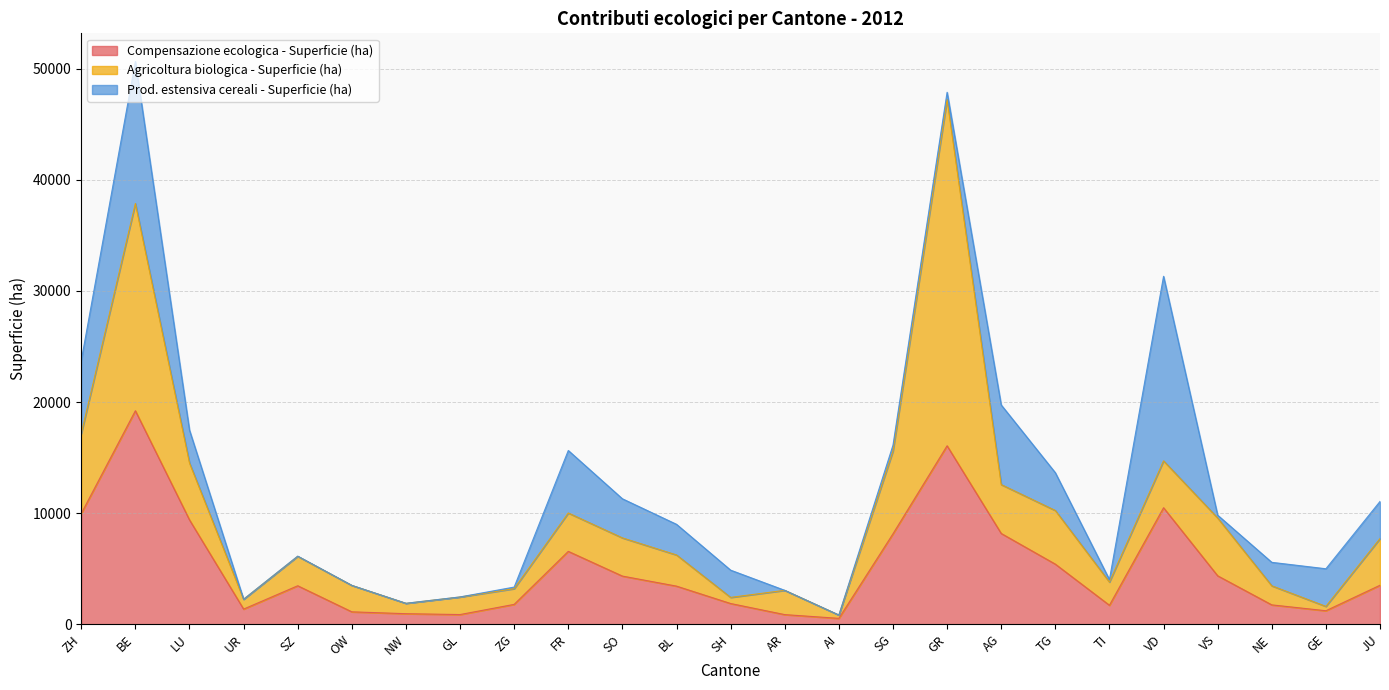

What is the difference between the Prod. estensiva cereali - Superficie (ha) values at SG and AR?

516.2